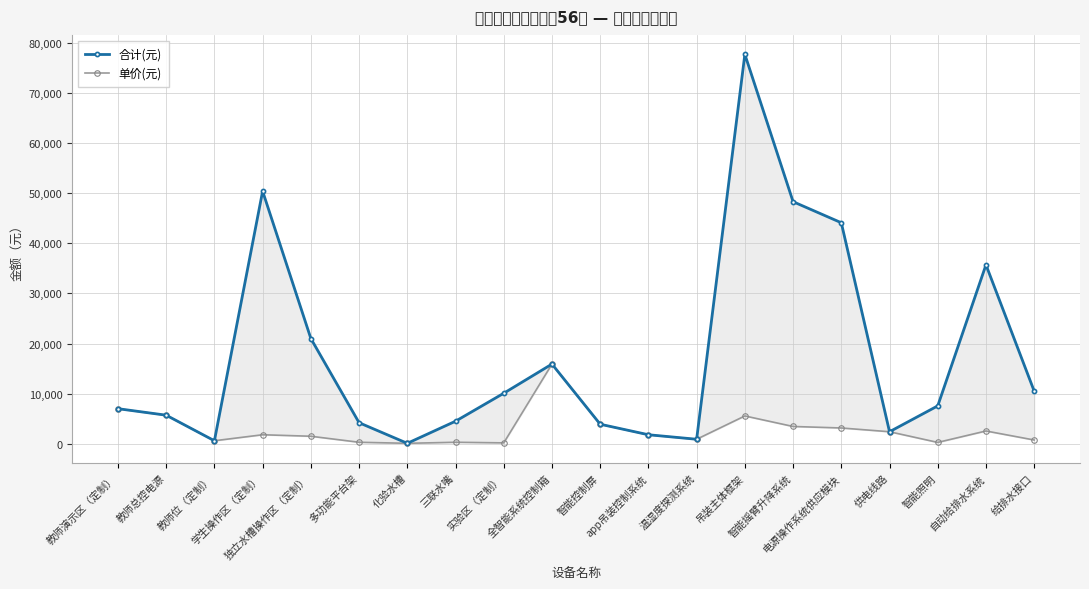

True or false: 合计(元) has a value of 3900 at 智能控制屏.

True